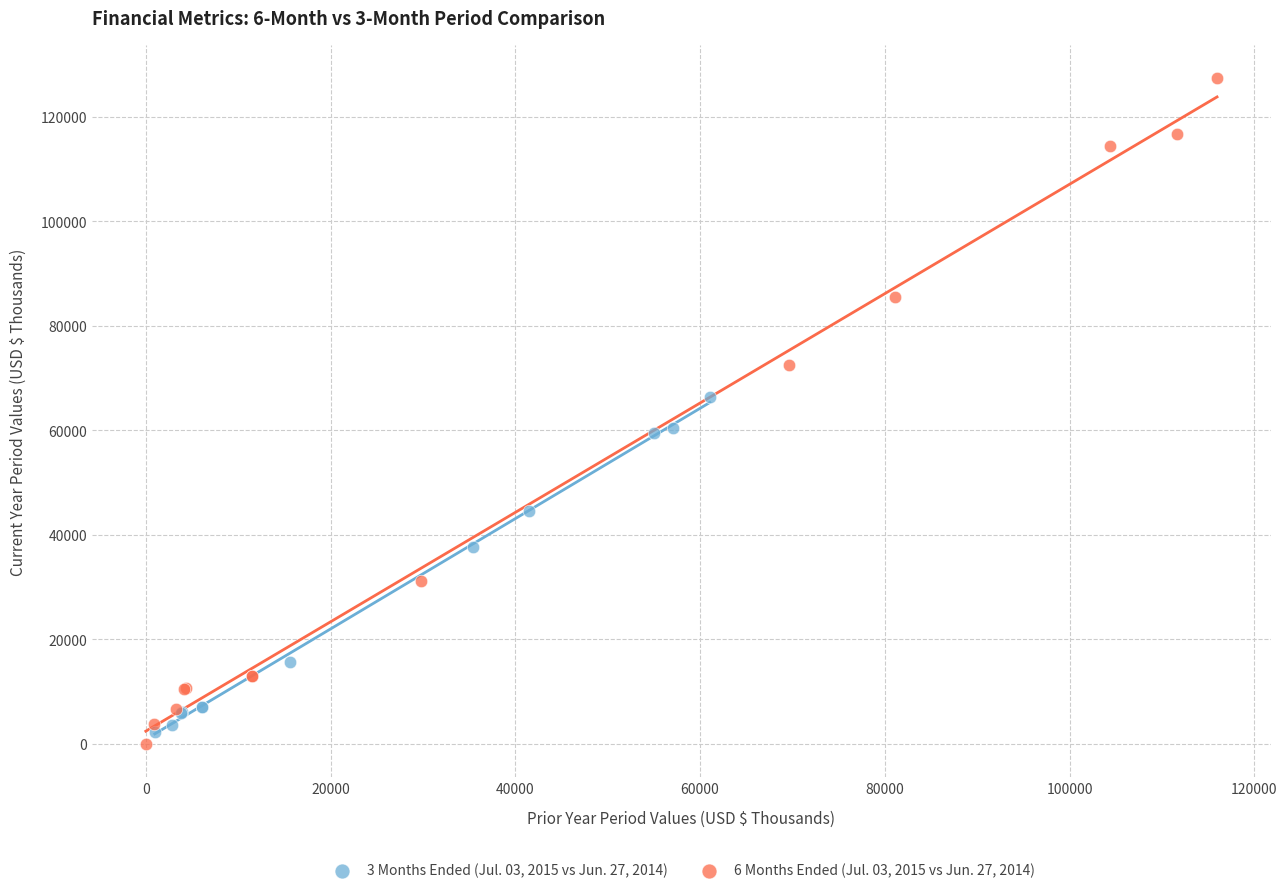

What are all the series names shown in the legend?

3 Months Ended (Jul. 03, 2015 vs Jun. 27, 2014), 6 Months Ended (Jul. 03, 2015 vs Jun. 27, 2014)